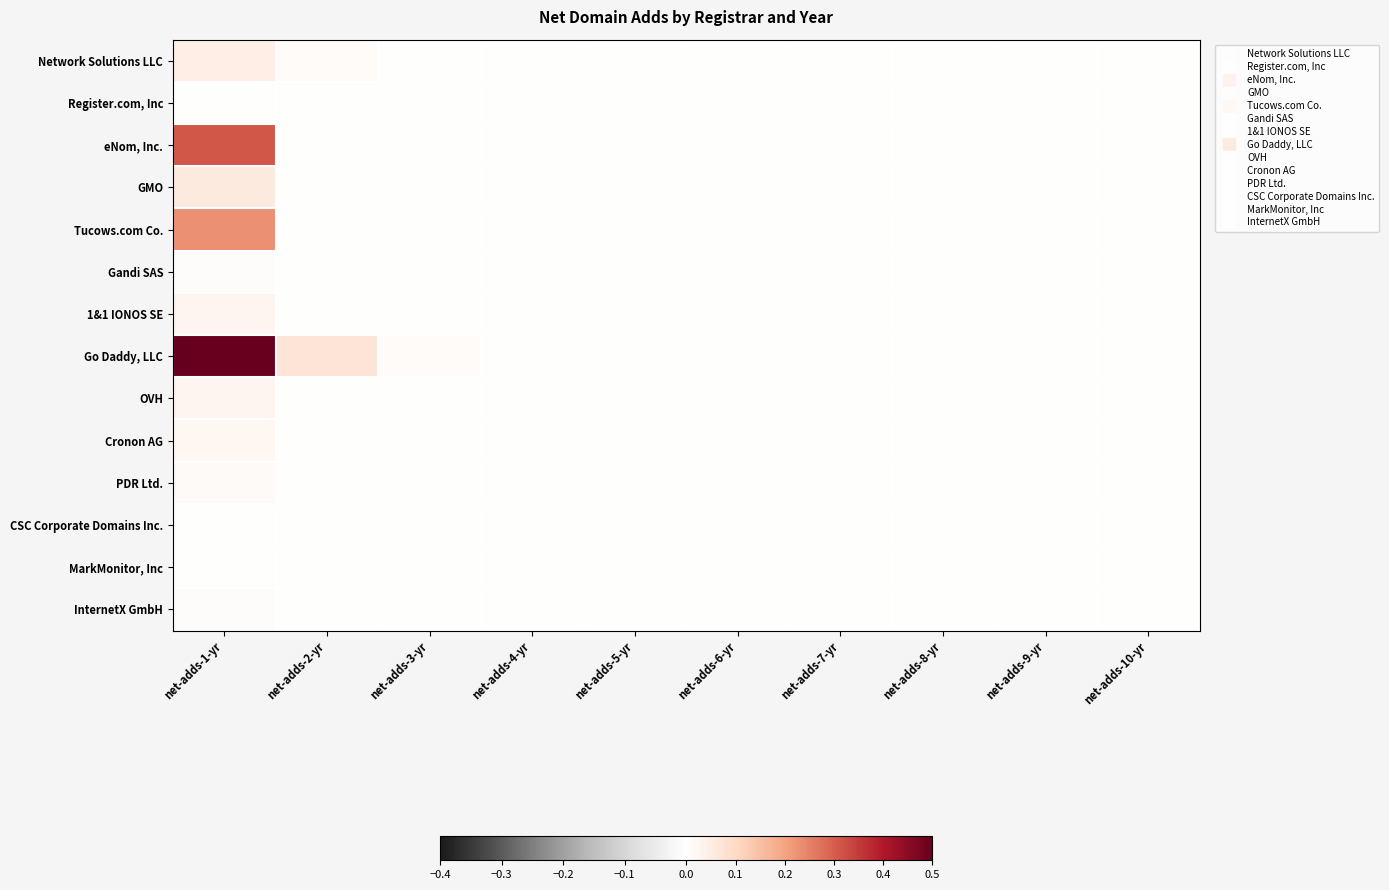

Rank the series at net-adds-5-yr from highest to lowest value.

Network Solutions LLC, Go Daddy, LLC, Register.com, Inc, eNom, Inc., GMO, Tucows.com Co., Gandi SAS, 1&1 IONOS SE, OVH, Cronon AG, PDR Ltd., CSC Corporate Domains Inc., MarkMonitor, Inc, InternetX GmbH